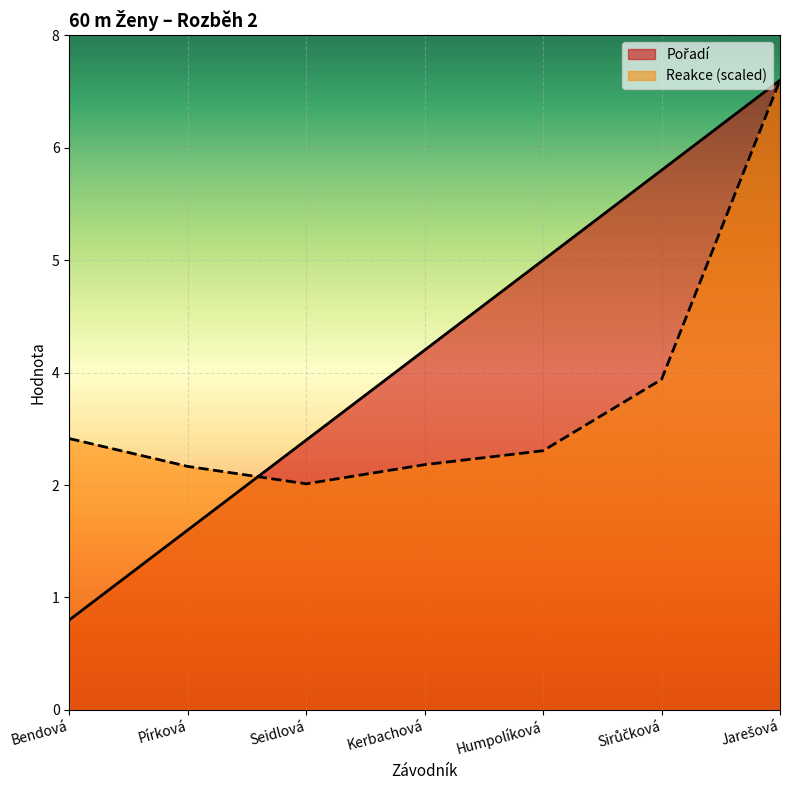

What are all the series names shown in the legend?

Pořadí, Reakce